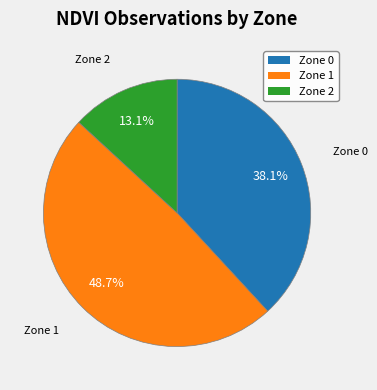

To the nearest percent, what is the combined percentage of Zone 0 and Zone 1?

87%